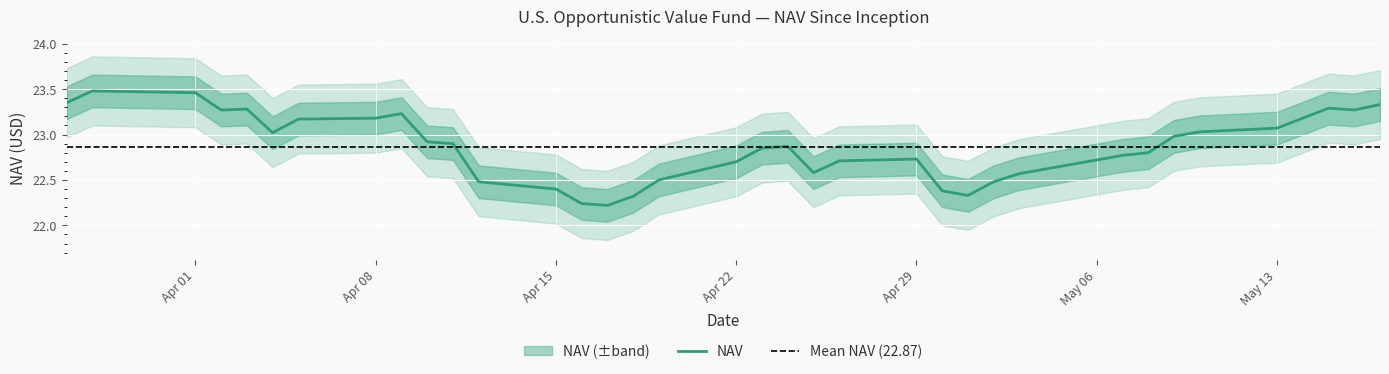

The value at 04/30/2024 is 22.4. True or false?

True